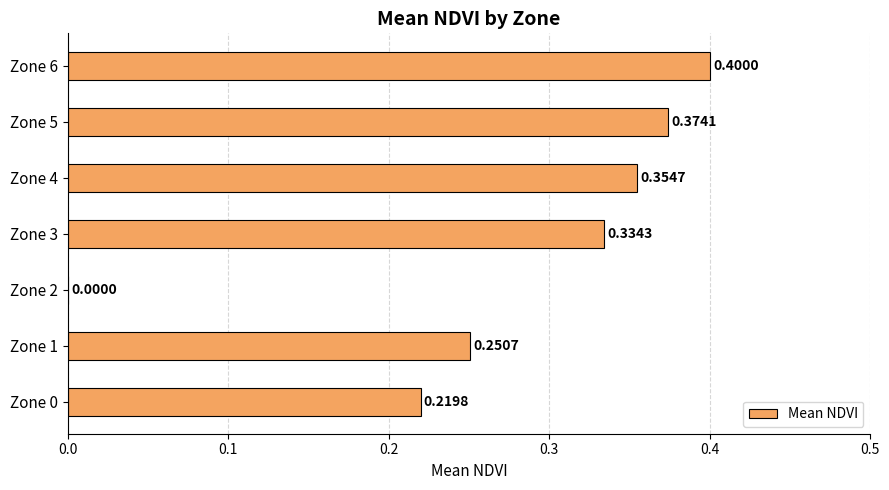

Where is the data nearest to the value 0?

Zone 2